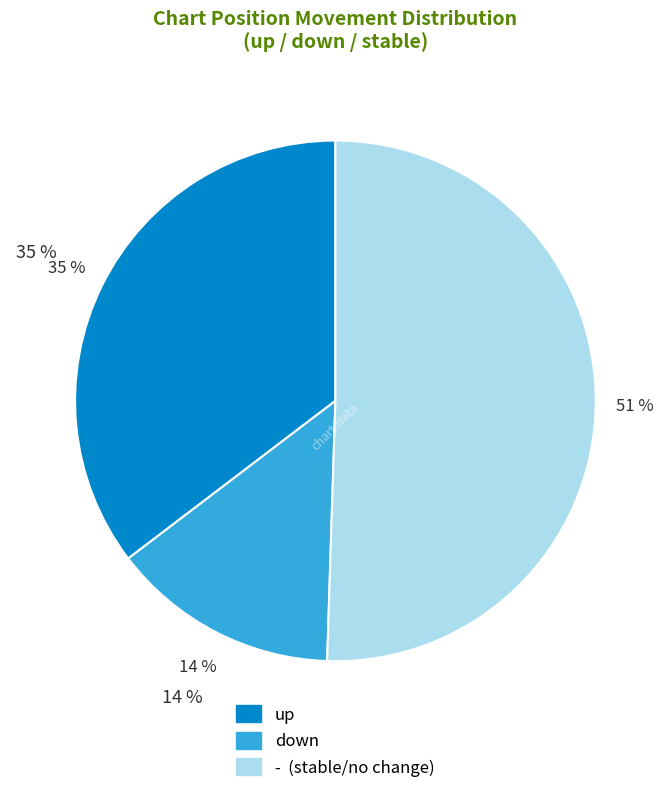

Rank the categories by value from lowest to highest.

down, up, -